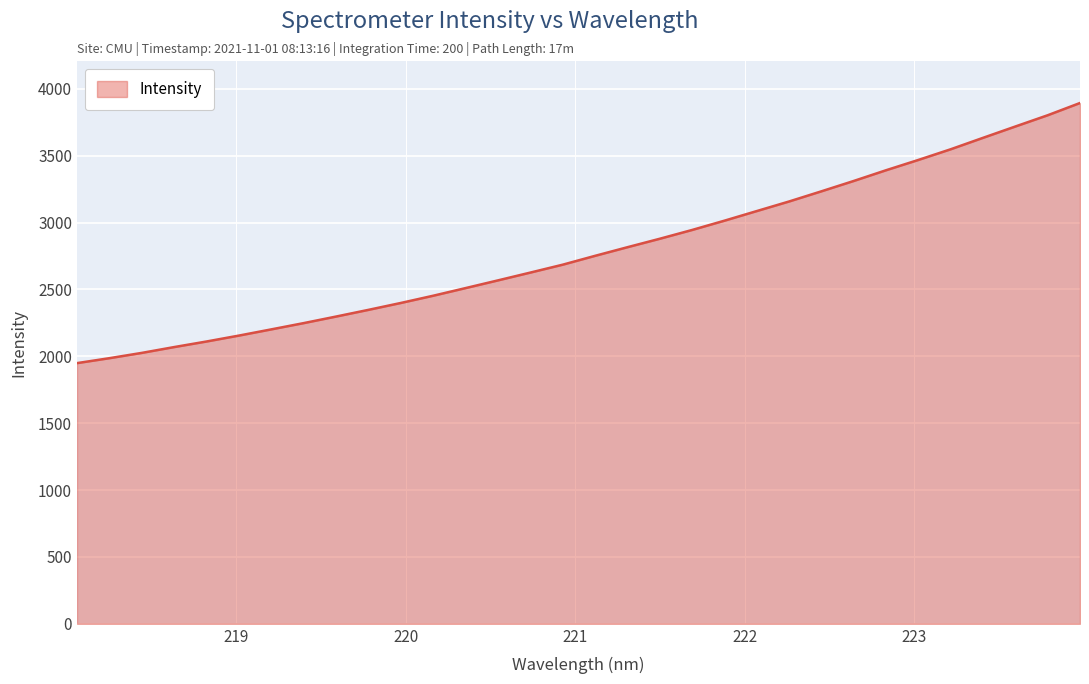

What is the greatest value displayed?

3893.5